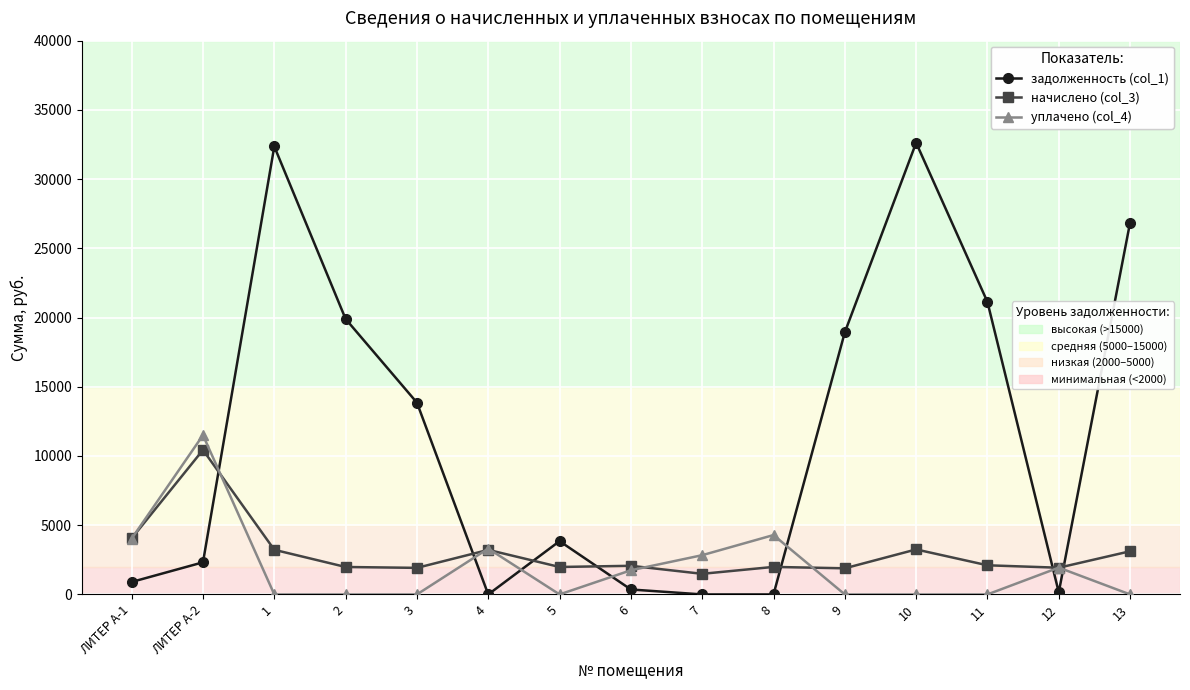

What is the label of the 14th point from the right?

ЛИТЕР А-2